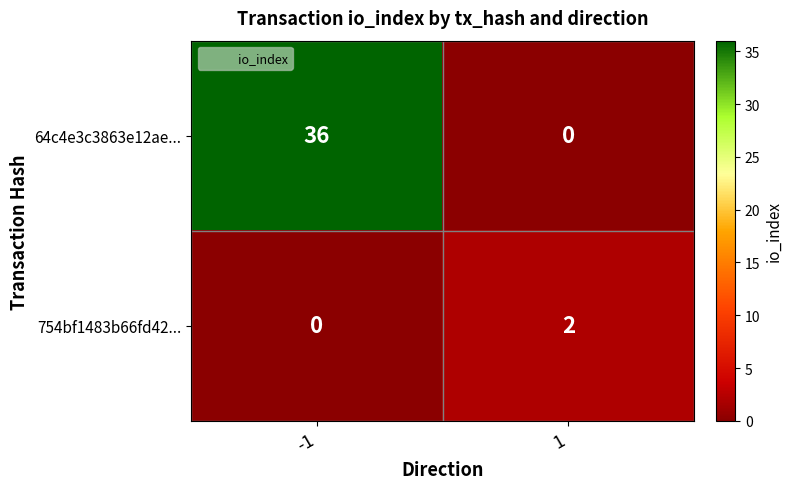

Reading left to right, transcribe all the data shown in this chart.

64c4e3c3863e12ae...: -1=36	1=0
754bf1483b66fd42...: -1=0	1=2